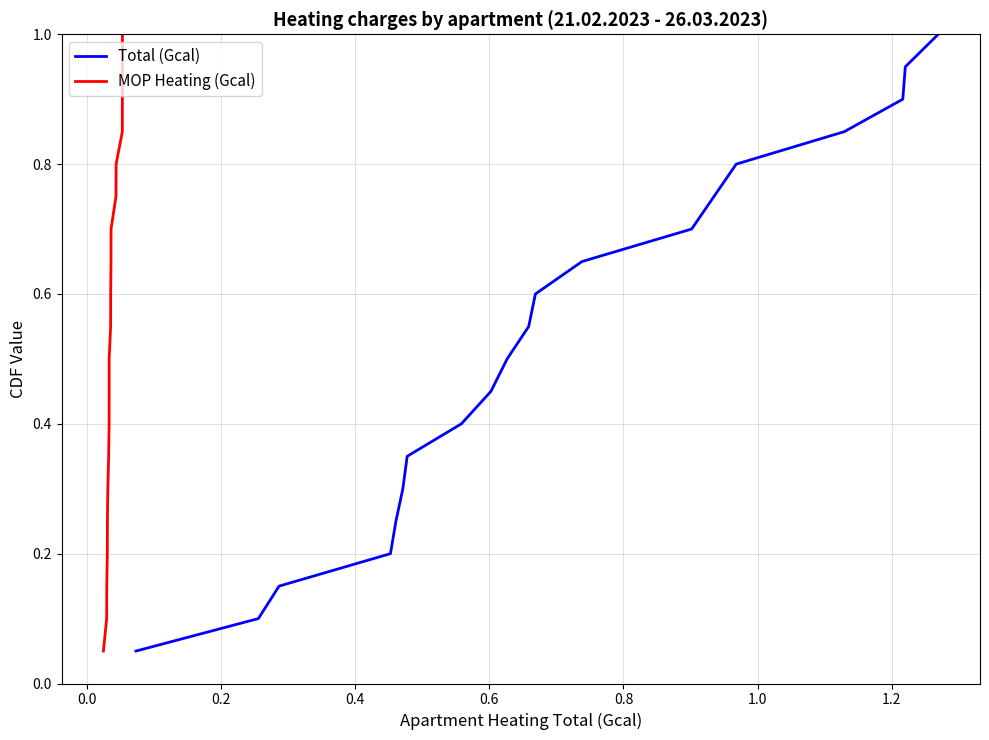

The Total (Gcal) series shows 1.4 at 18. True or false?

False